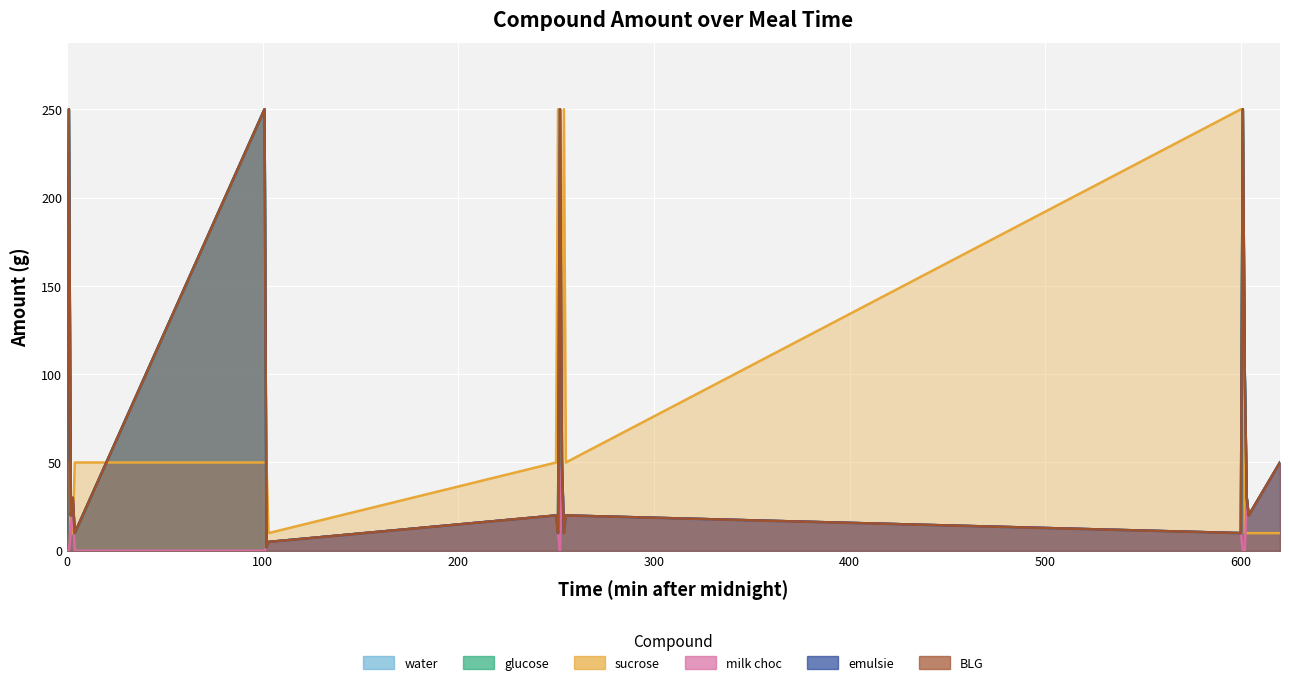

Reading left to right, what are all the values shown in this chart?

water: 10	250	20	30	10	250	2	5	20	10	250	50	10	20	10	250	100	30	20	50
glucose: 10	250	20	30	10	250	2	5	20	10	250	50	10	20	10	250	100	30	20	50
sucrose: 50	50	10	10	50	50	50	10	50	250	250	50	250	50	250	250	10	10	10	10
milk choc: 0	0	10	30	0	0	2	5	20	10	0	50	10	20	10	0	0	30	20	50
emulsie: 10	250	20	30	10	250	2	5	20	10	250	50	10	20	10	250	100	30	20	50
BLG: 10	250	20	30	10	250	2	5	20	10	250	50	10	20	10	250	100	30	20	50